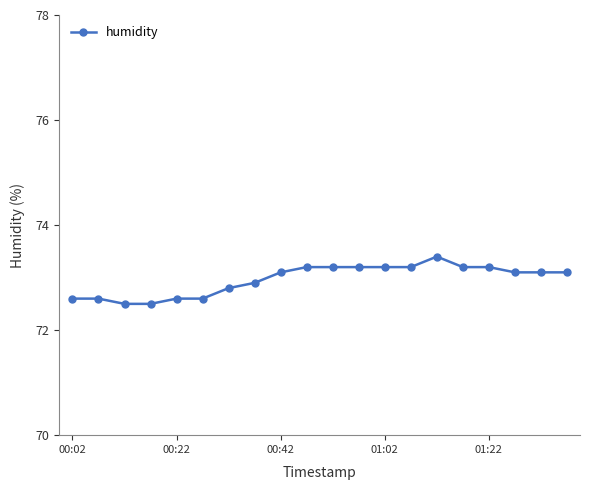

Count the values in the range 72 to 73.

8